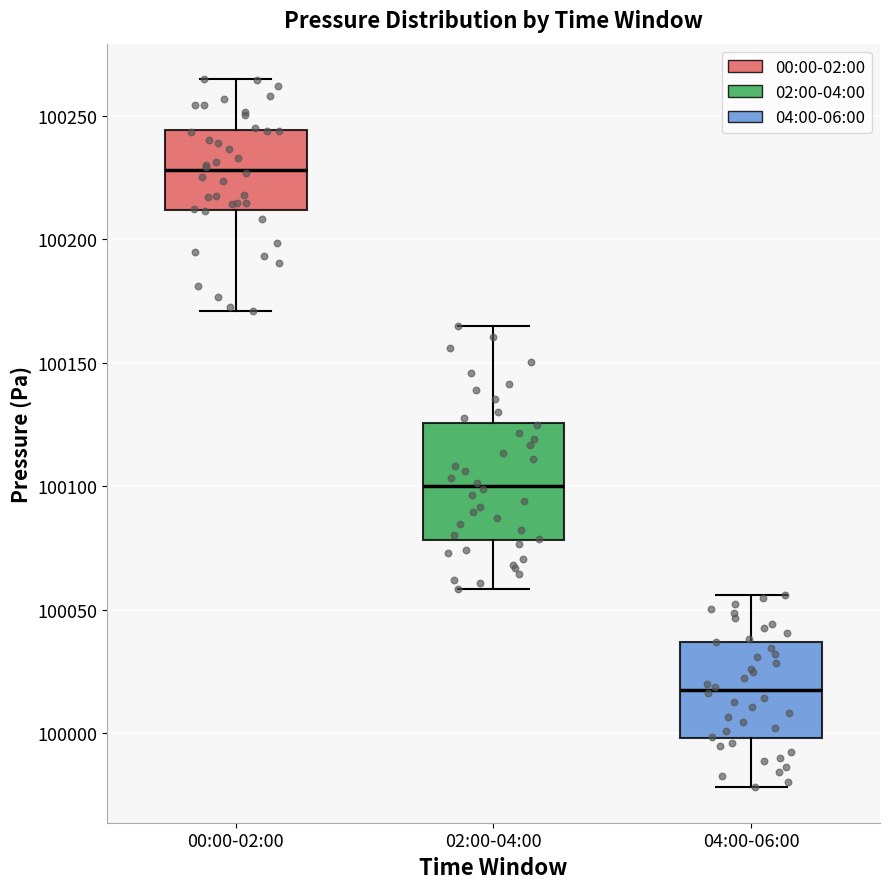

Reading left to right, transcribe this box plot: for each box, give where its median line is, the range the box spans, and where its two whiskers end, as read against the y-axis. The values are not printed on the chart, so give them approximately, as read against the axis.

00:00-02:00: median 100230, box 100210 to 100245, whiskers 100170 to 100265
02:00-04:00: median 100100, box 100080 to 100125, whiskers 100060 to 100165
04:00-06:00: median 100020, box 100000 to 100035, whiskers 99980 to 100055